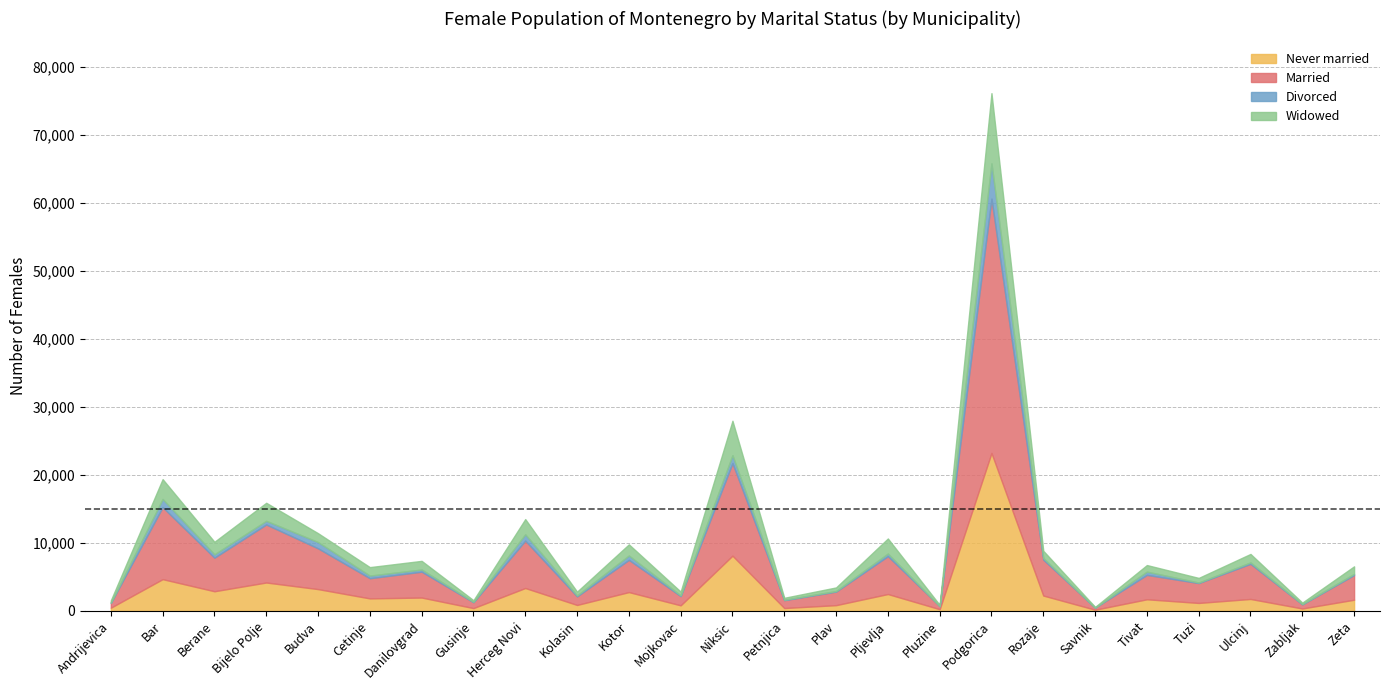

What is the label of the 24th point from the left?

Zabljak